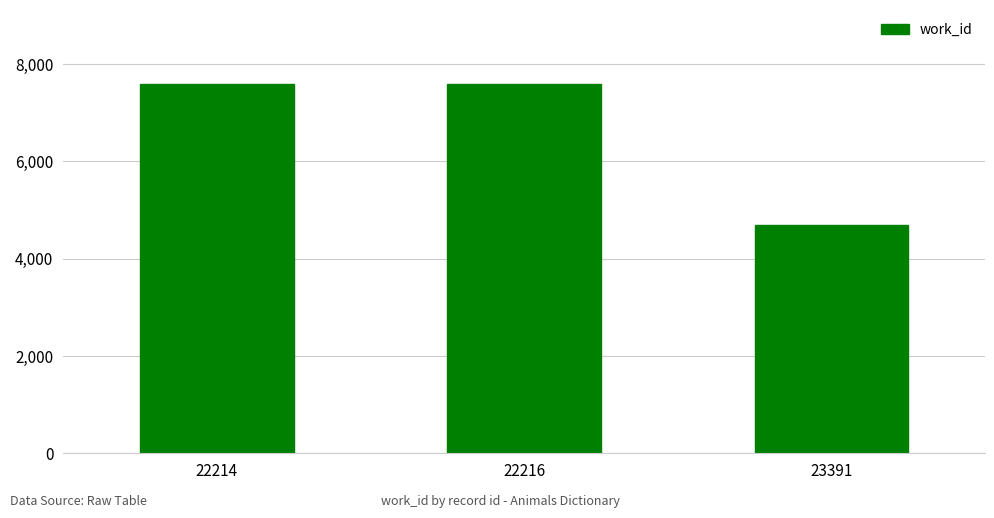

What is the value of the 1st bar from the left?

7593